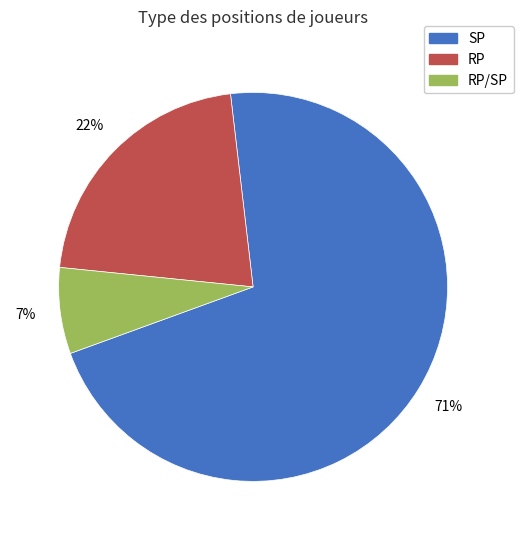

To the nearest percent, what is the difference between the largest and smallest slice percentages?

64%